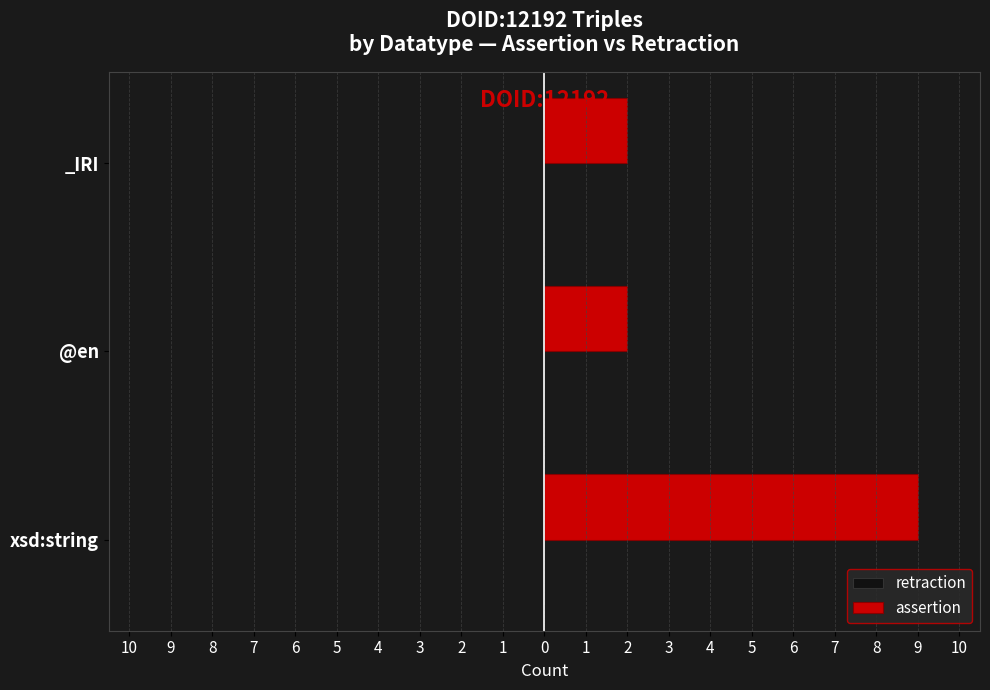

Does the chart contain any negative values?

No